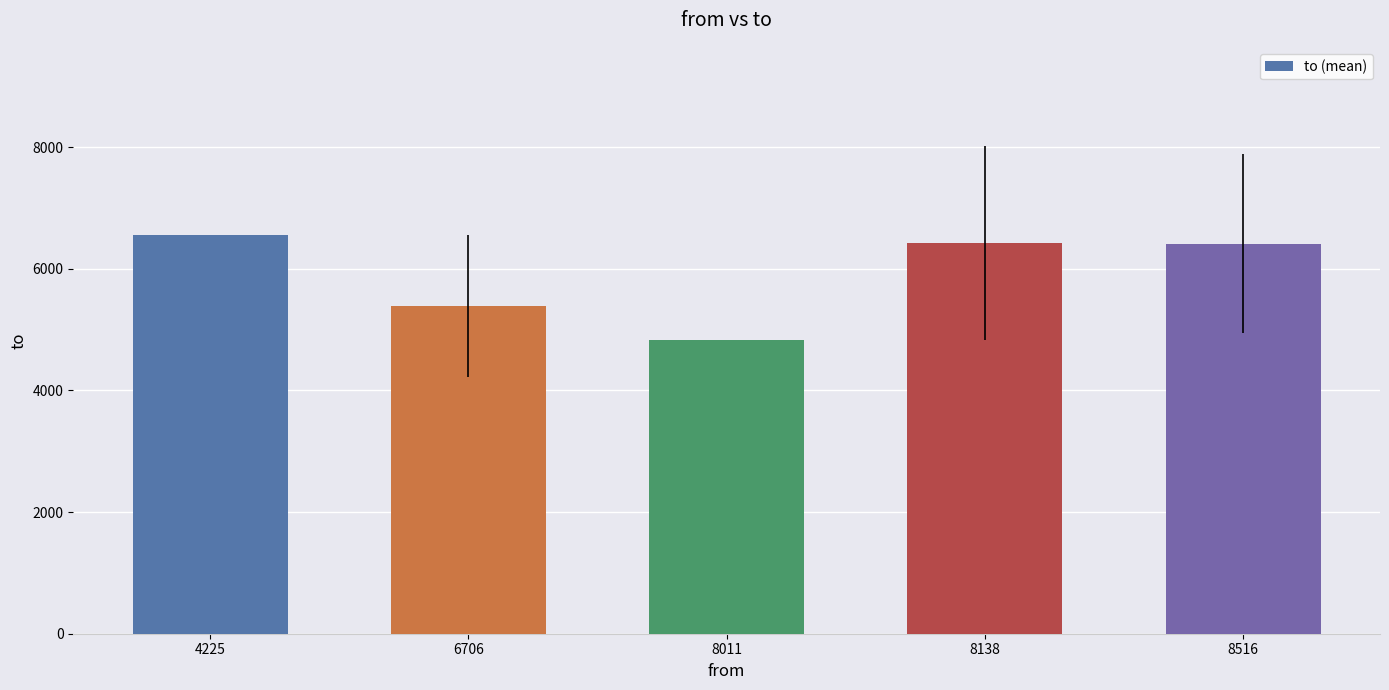

What is the greatest value displayed?

6557.0